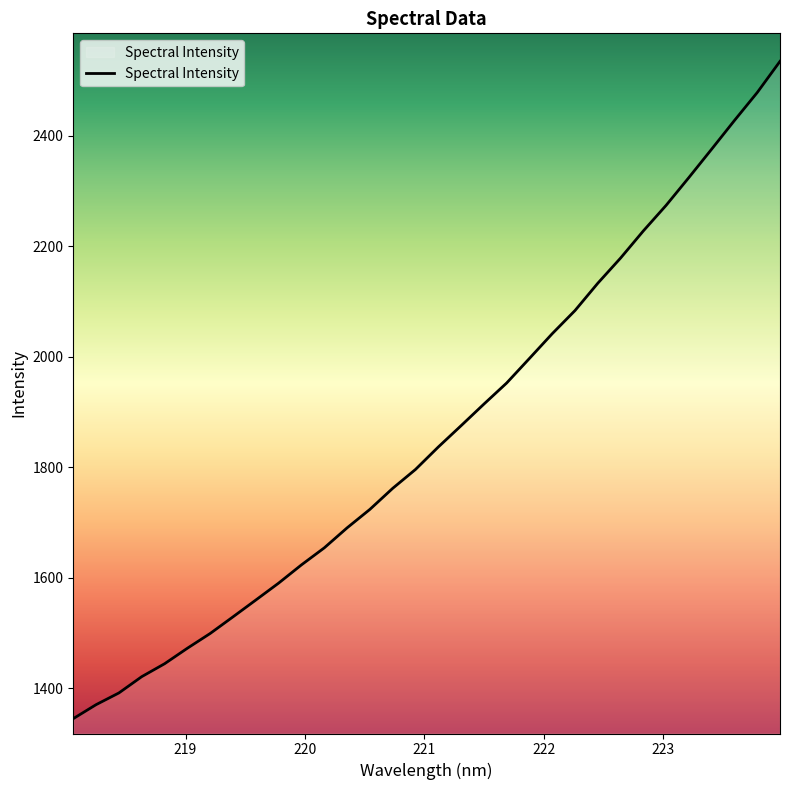

What is the smallest value displayed?

1344.8